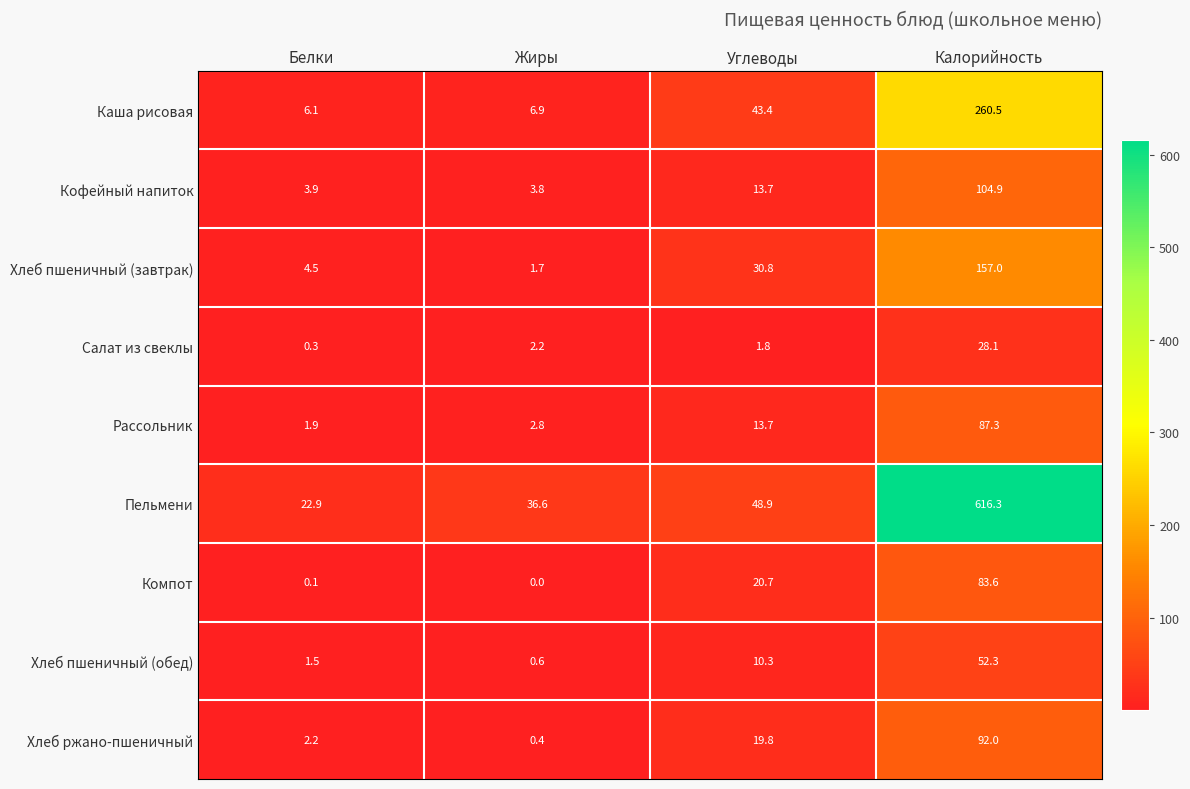

What is the sum of all Хлеб пшеничный (завтрак) values?

194.0